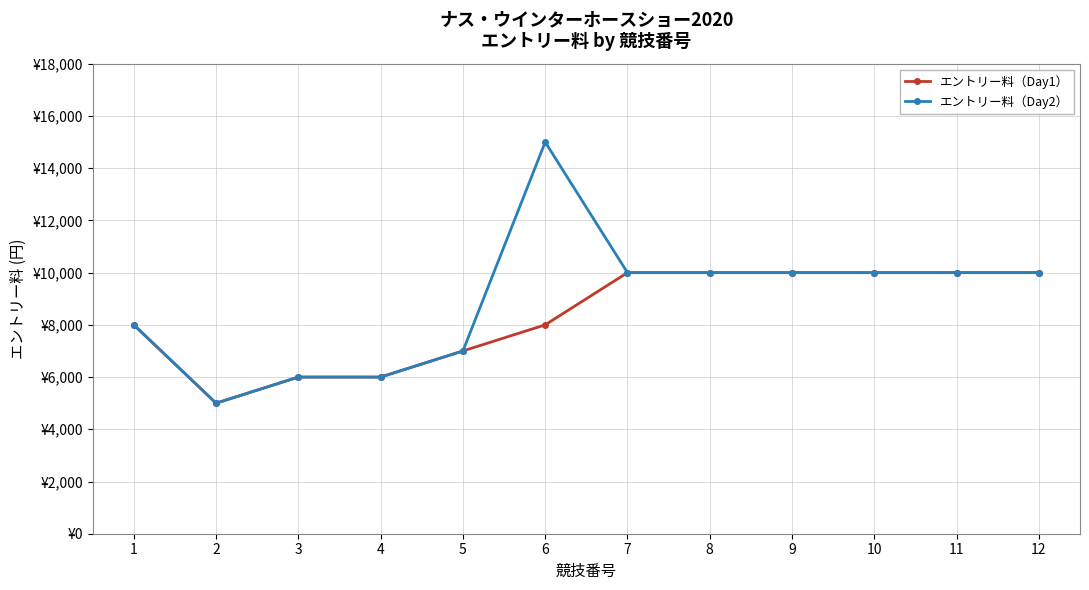

What are all the series names shown in the legend?

エントリー料（Day1）, エントリー料（Day2）